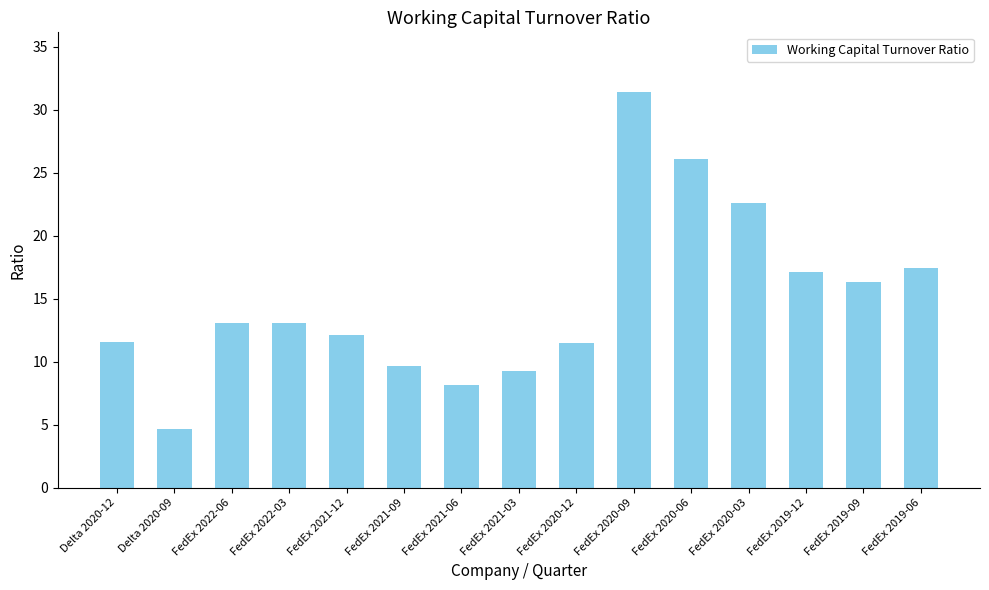

The chart shows a value of 5.3 at FedEx 2022-03. True or false?

False